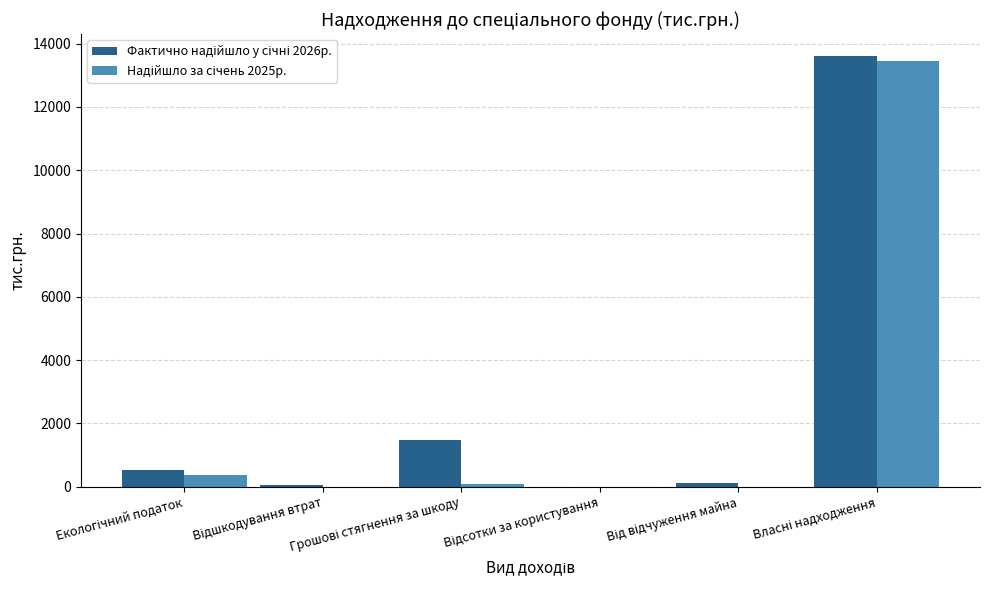

How many series are shown in this chart?

2